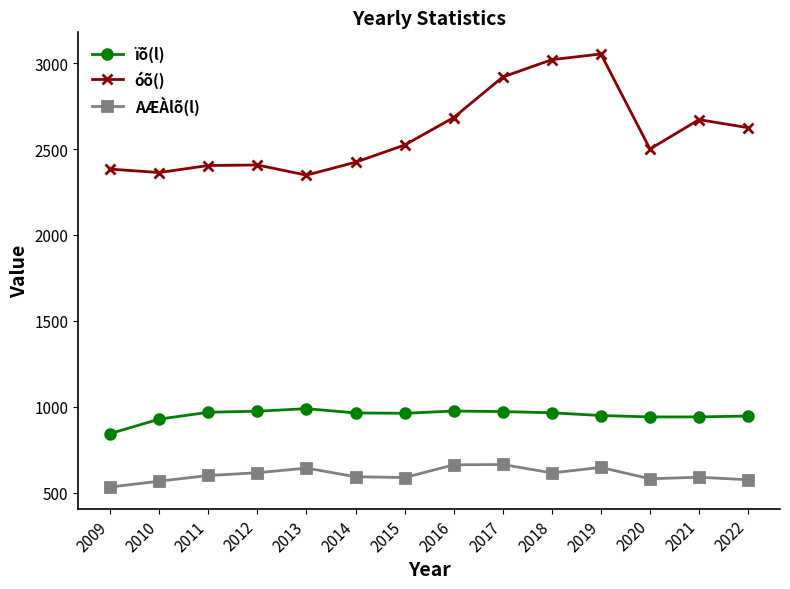

What is the difference between the AÆÀlõ(l) values at 2013 and 2012?

27